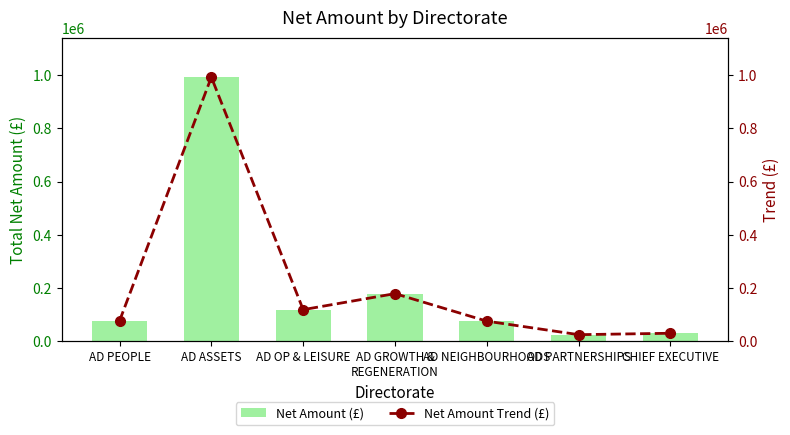

Reading left to right, list all the values displayed in this chart.

Net Amount (£): 75641.6	992749.3	118278.2	178584.0	74963.0	24207.0	29533.0
Net Amount Trend (£): 75641.6	992749.3	118278.2	178584.0	74963.0	24207.0	29533.0